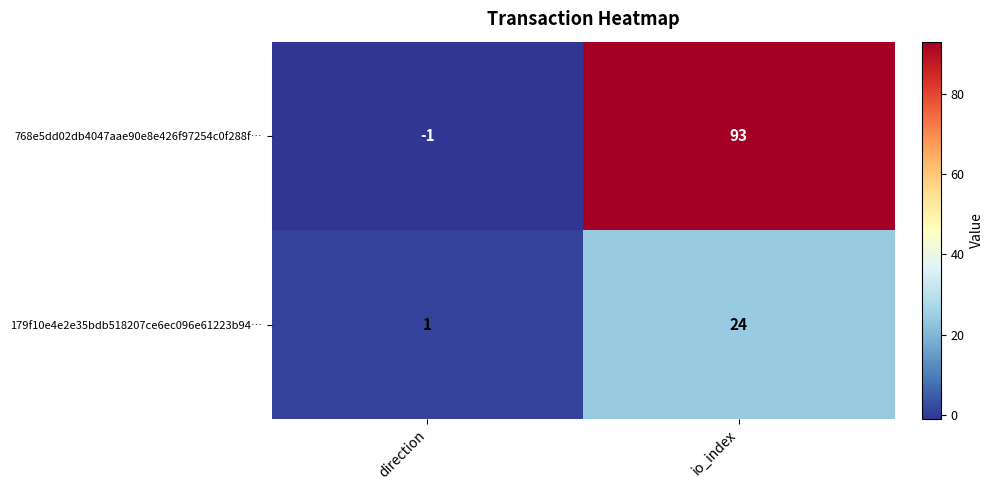

At which label is 768e5dd02db4047aae90e8e426f97254c0f288f… closest to 46?

direction